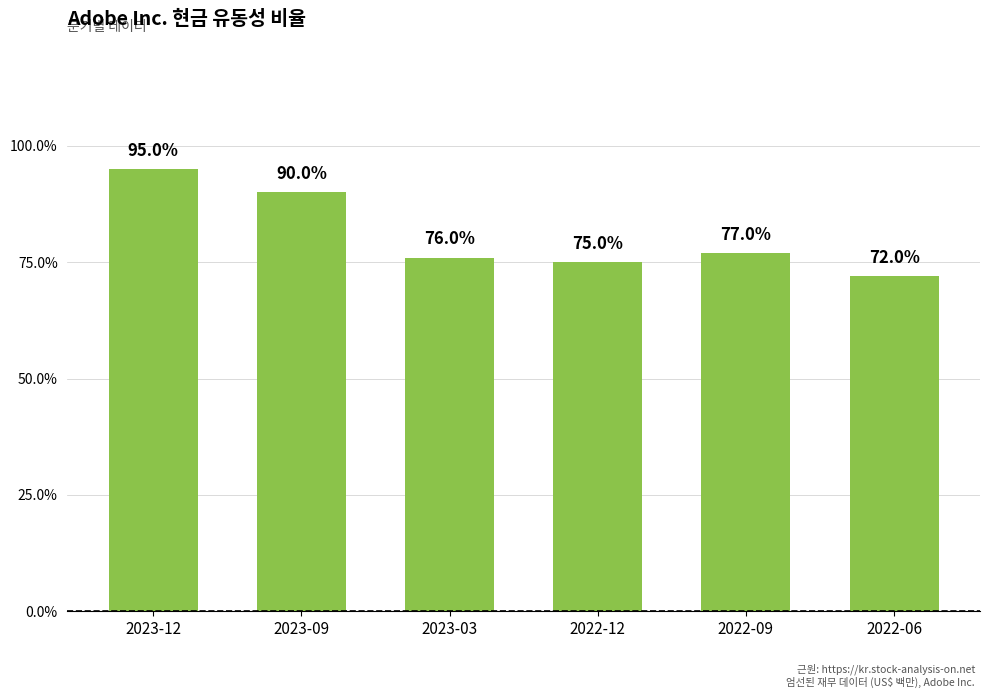

Which category has the highest value across all series?

2023-12